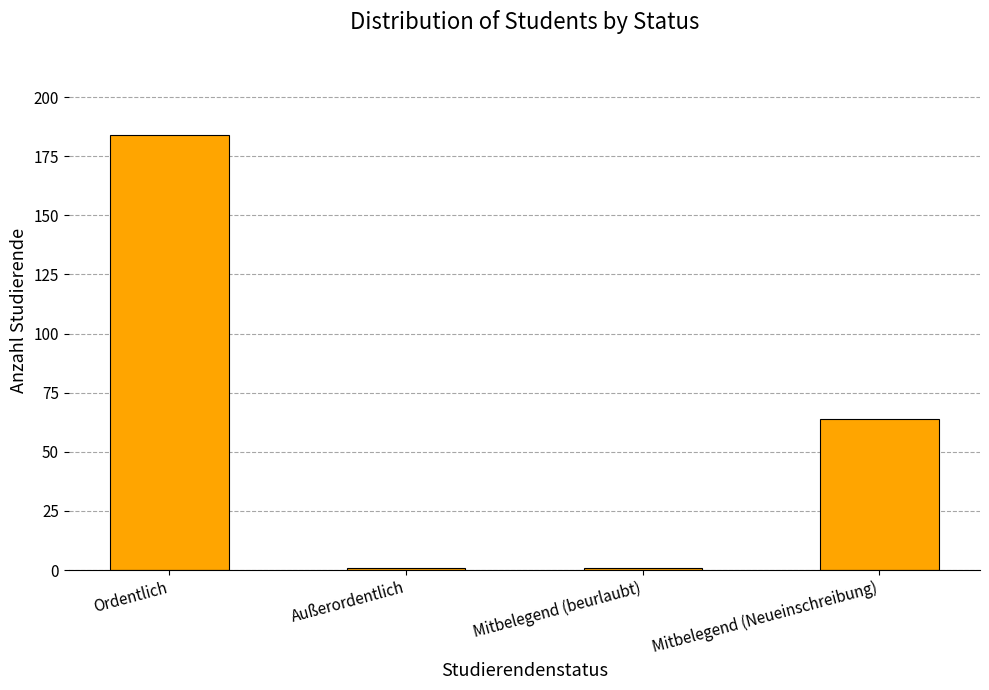

Are the bars horizontal?

No